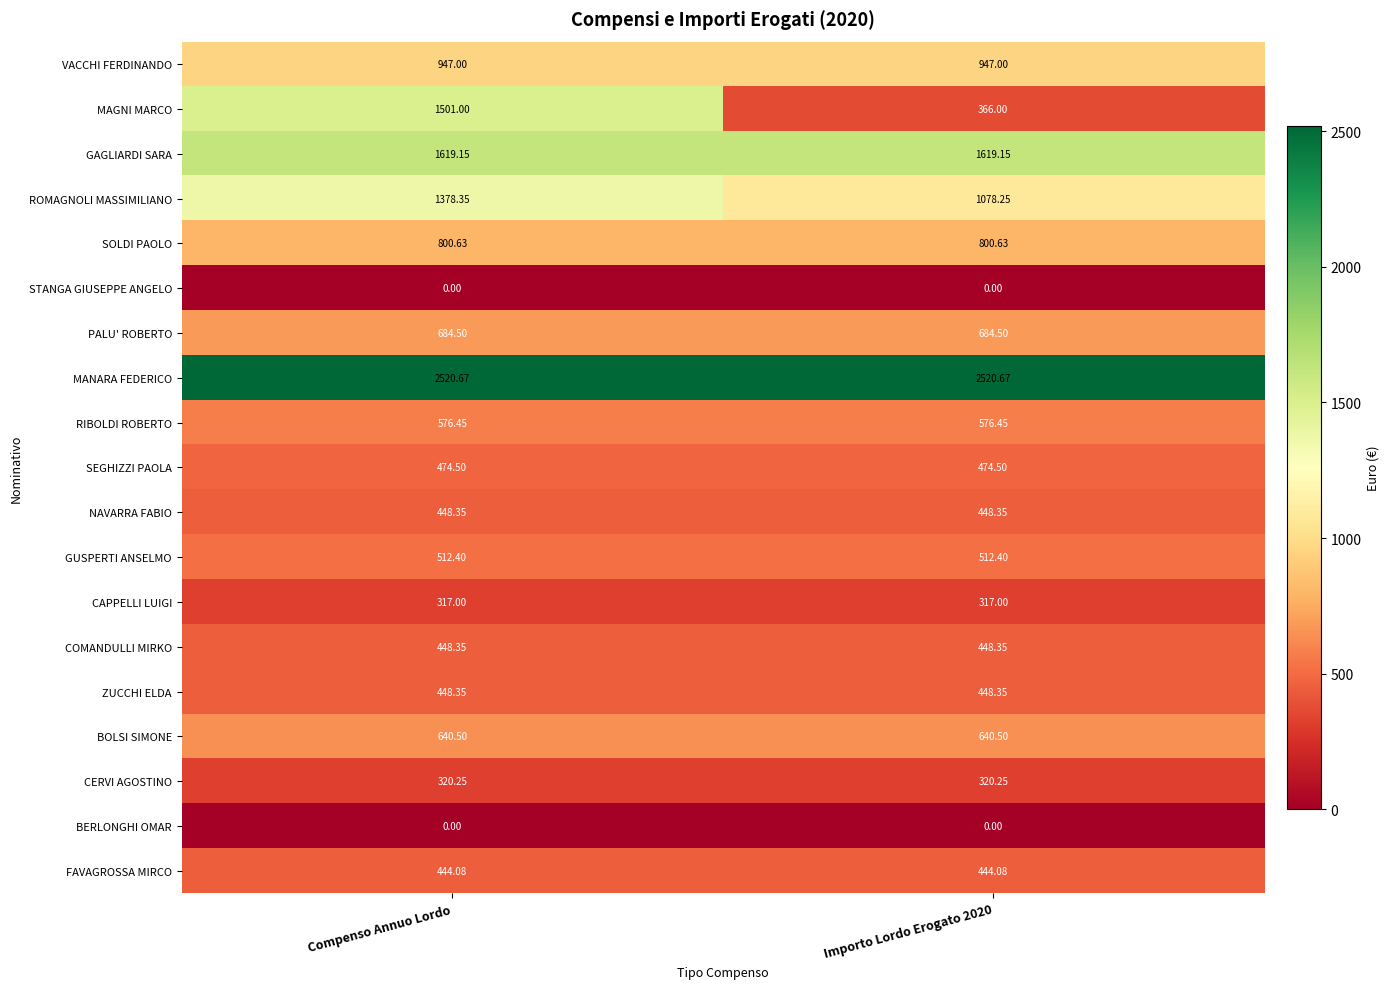

Which series has the largest total across all categories?

MANARA FEDERICO